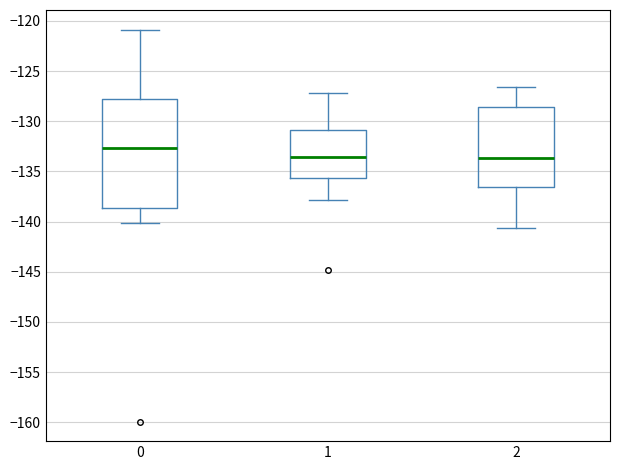

Where is the upper edge of the box at x = 0 on the y-axis? The values are not printed on the chart, so give them approximately, as read against the axis.

-128.0